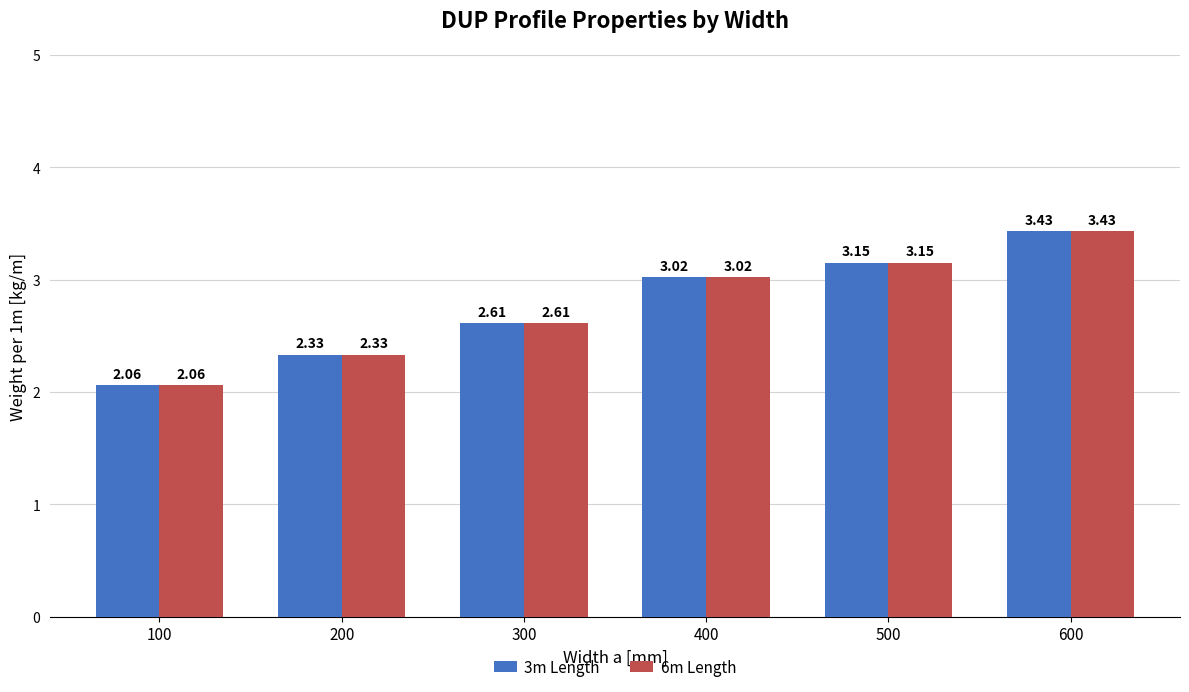

What is the total value across all series at 500?

6.3